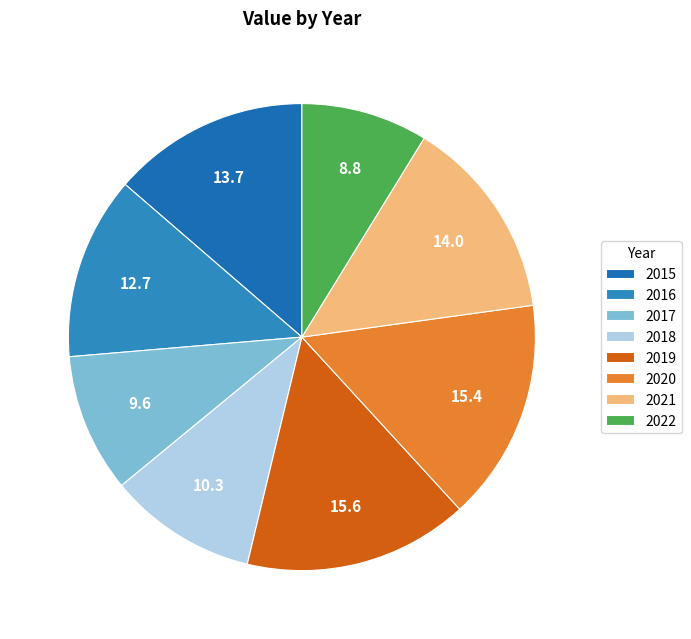

What is the largest slice in the pie chart?

2019